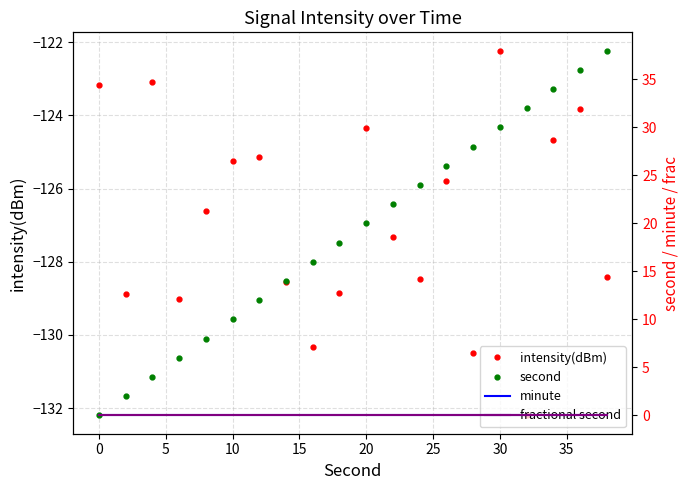

Is it true that intensity(dBm) equals -124.3 at 20?

True